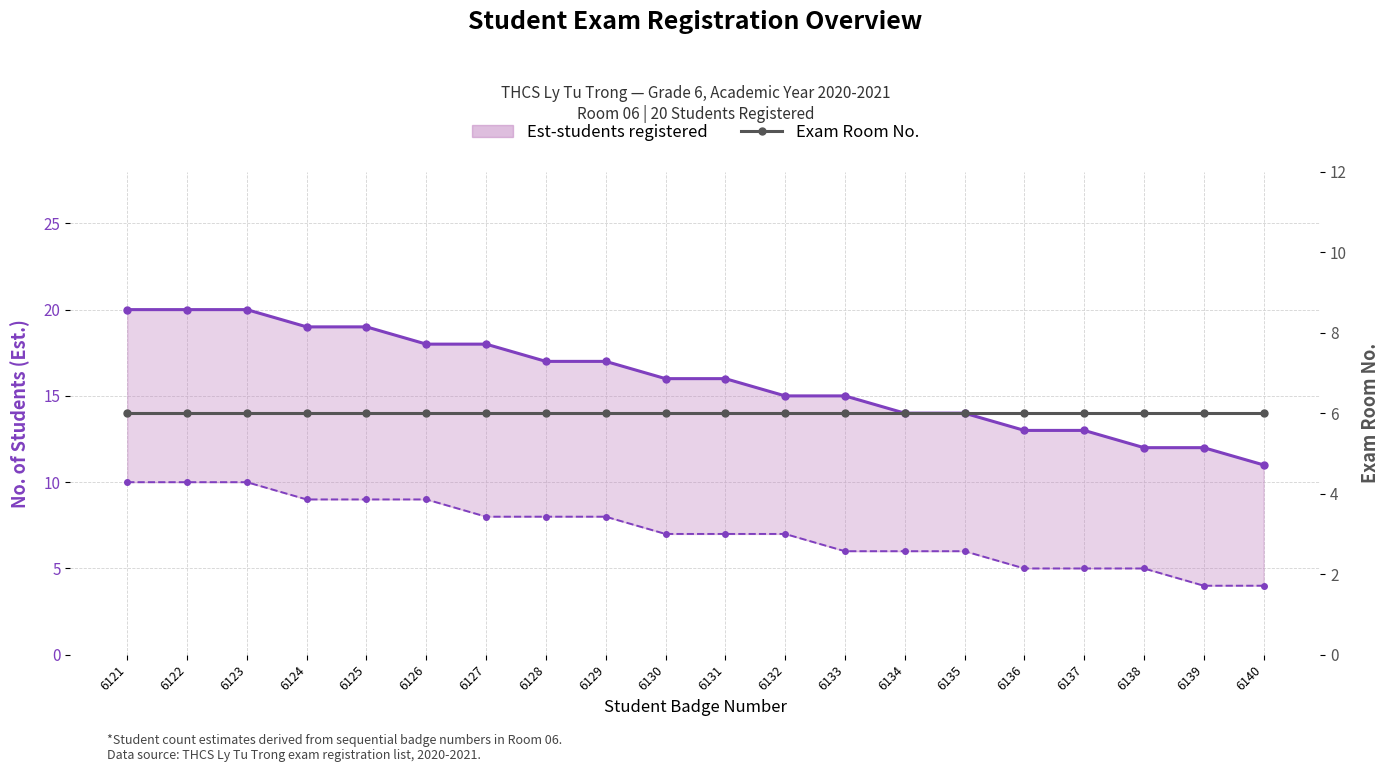

Count the Est-students registered (upper) values in the range 14 to 19.

12